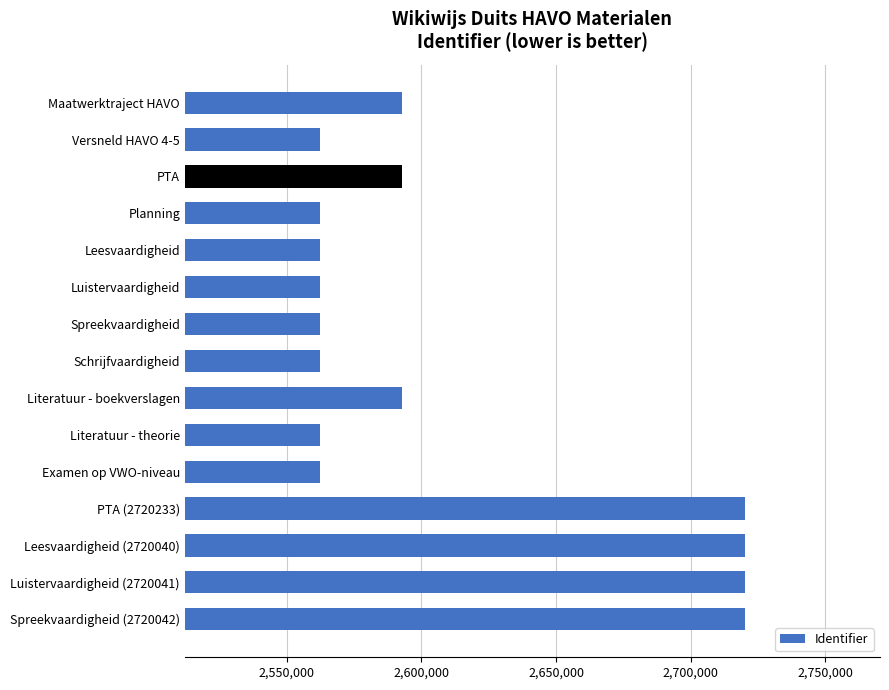

What is the smallest value displayed?

2562210